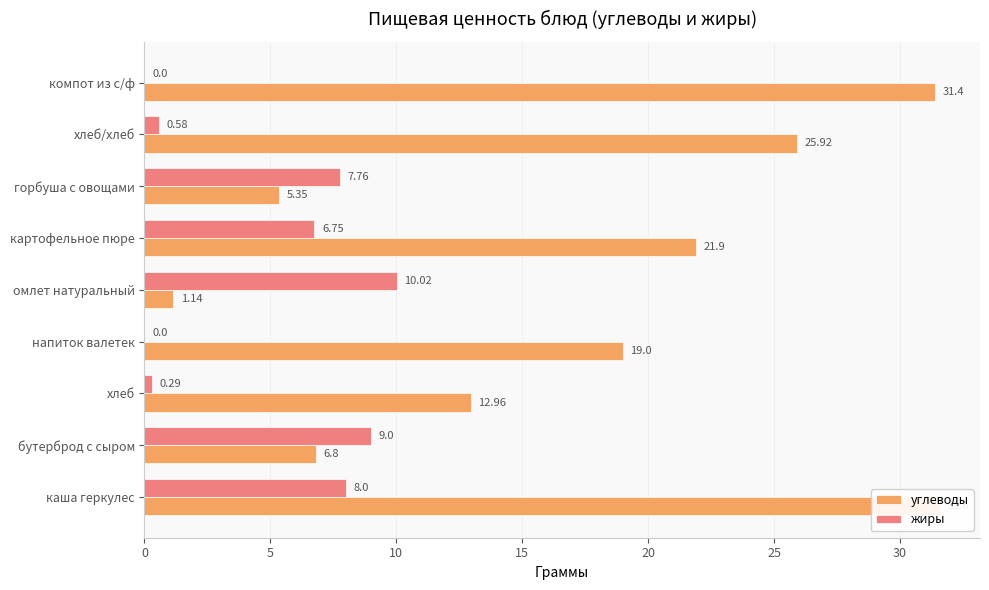

Rank the series by their maximum value, from lowest to highest.

жиры, углеводы